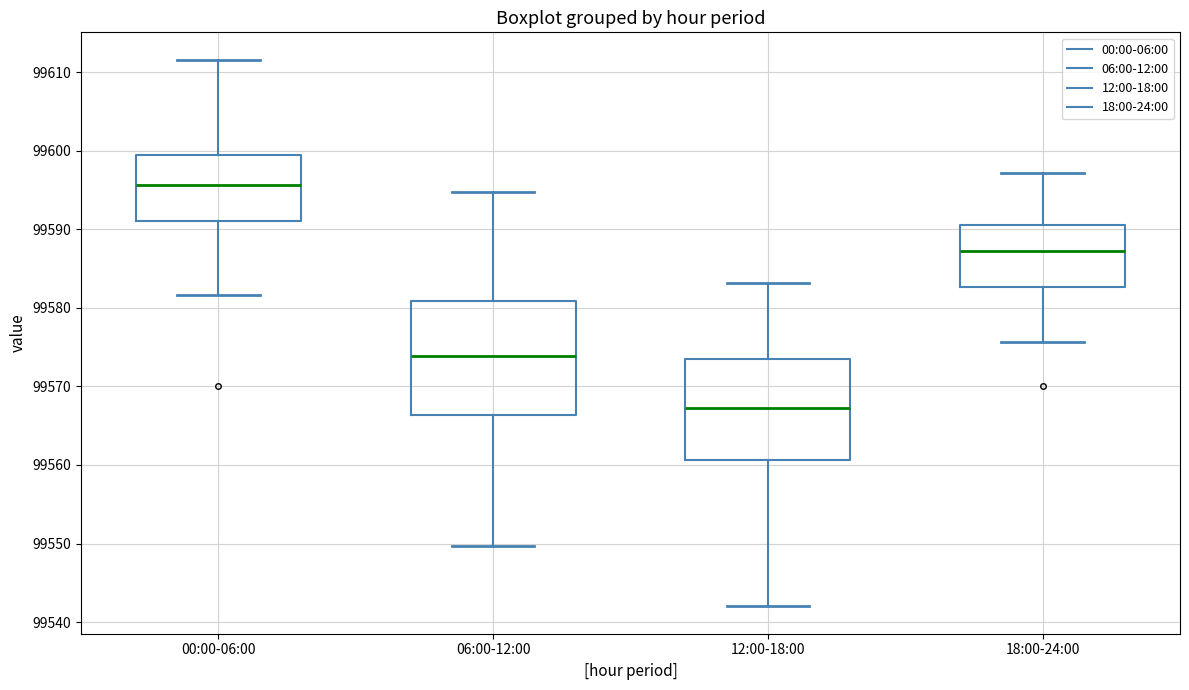

Reading left to right, transcribe this box plot: for each box, give where its median line is, the range the box spans, and where its two whiskers end, as read against the y-axis. The values are not printed on the chart, so give them approximately, as read against the axis.

00:00-06:00: median 99596, box 99591 to 99599, whiskers 99582 to 99612
06:00-12:00: median 99574, box 99566 to 99581, whiskers 99550 to 99595
12:00-18:00: median 99567, box 99561 to 99574, whiskers 99542 to 99583
18:00-24:00: median 99587, box 99583 to 99591, whiskers 99576 to 99597